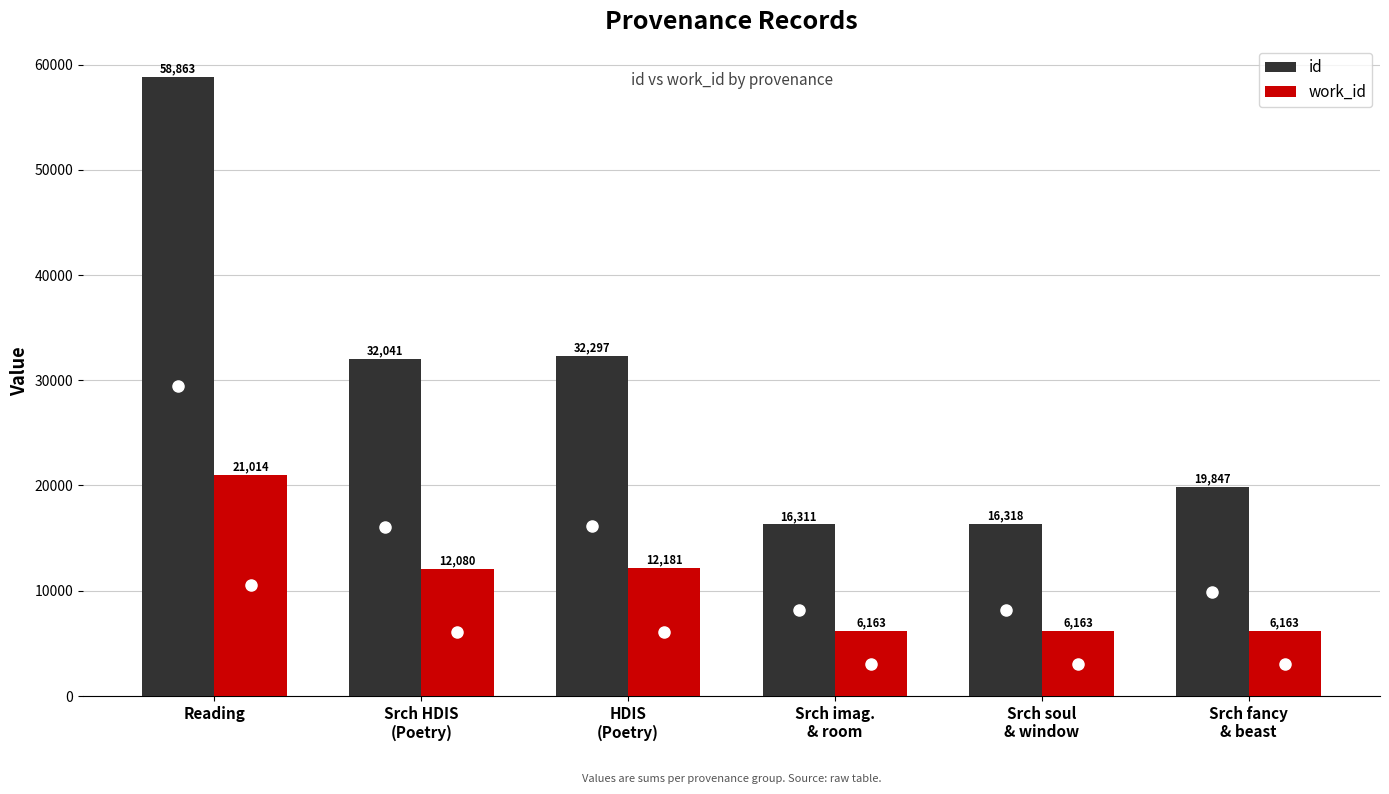

Reading left to right, transcribe all the data shown in this chart.

id: Reading=58863	Srch HDIS
(Poetry)=32041	HDIS
(Poetry)=32297	Srch imag.
& room=16311	Srch soul
& window=16318	Srch fancy
& beast=19847
work_id: Reading=21014	Srch HDIS
(Poetry)=12080	HDIS
(Poetry)=12181	Srch imag.
& room=6163	Srch soul
& window=6163	Srch fancy
& beast=6163